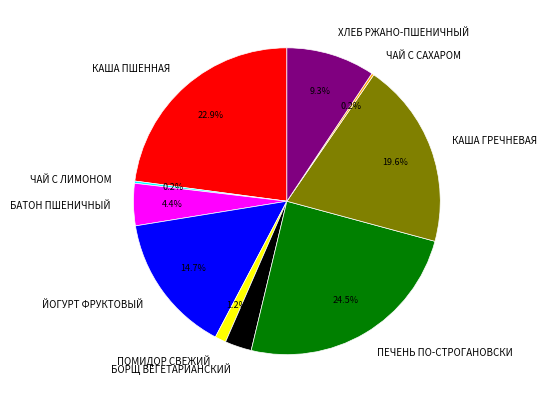

Between ПОМИДОР СВЕЖИЙ and БАТОН ПШЕНИЧНЫЙ, which is larger?

БАТОН ПШЕНИЧНЫЙ